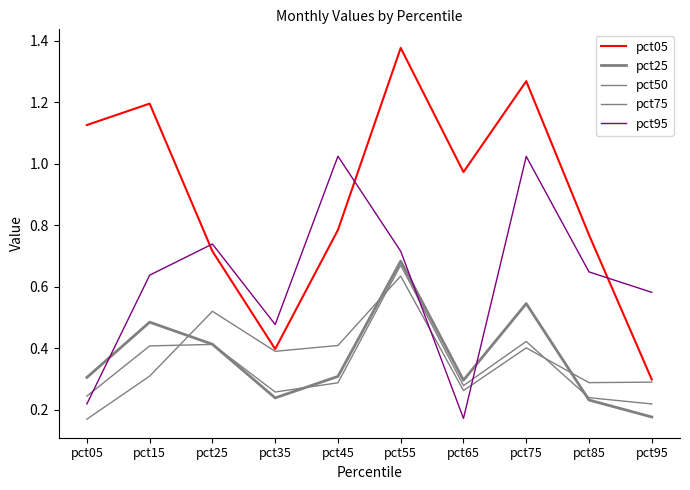

In pct05, how many points are higher than both neighbors (excluding endpoints)?

3